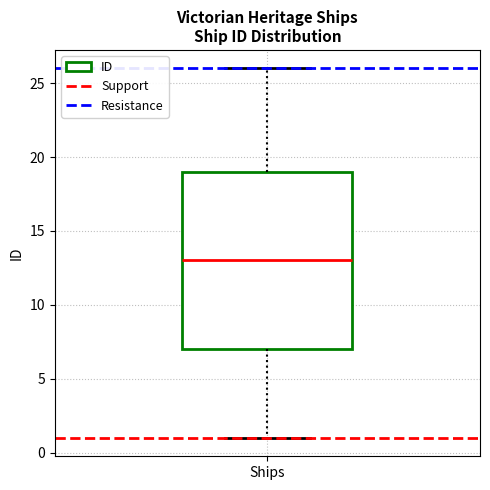

Where is the upper edge of the box for Ships on the y-axis? The values are not printed on the chart, so give them approximately, as read against the axis.

19